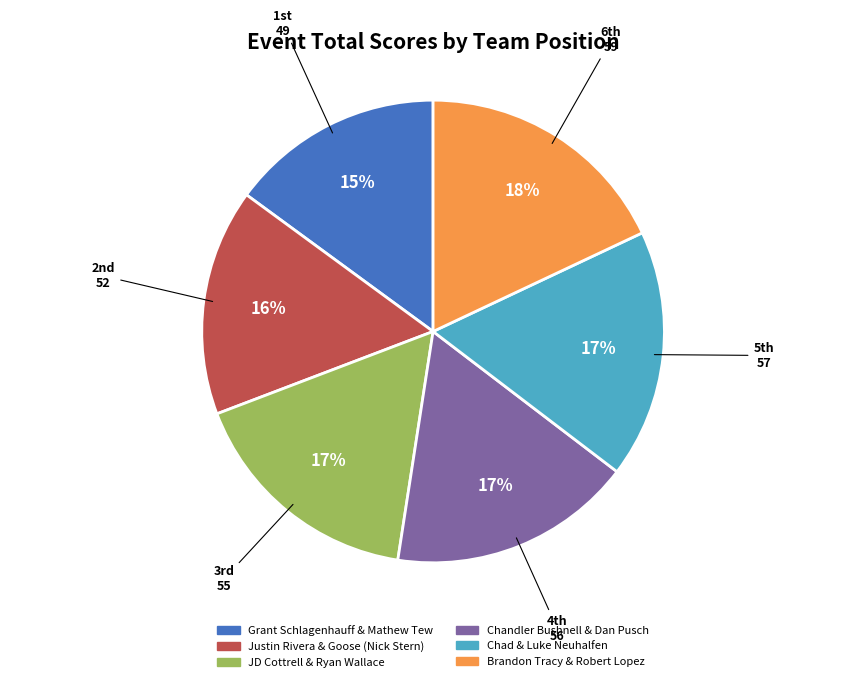

Count the number of slices in the pie.

6